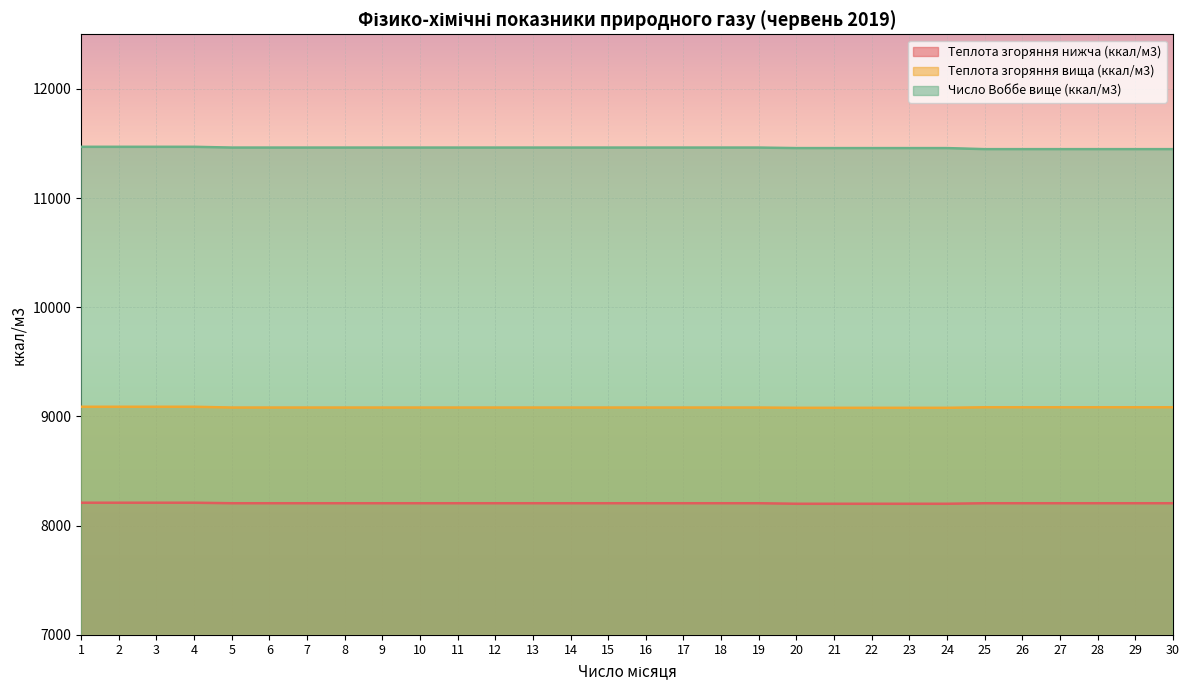

Is the value of Число Воббе вище (ккал/м3) at 17 greater than the value of Теплота згоряння вища (ккал/м3) at 18?

Yes